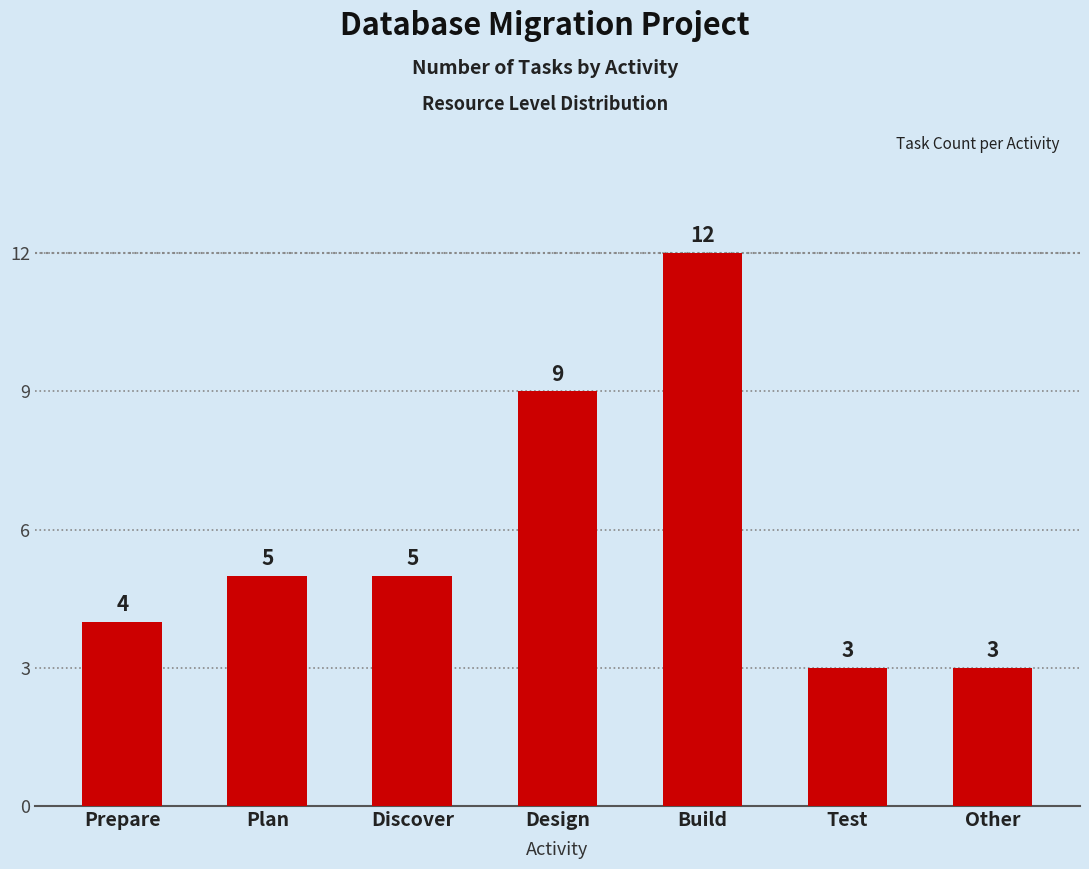

What is the difference between the second highest and second lowest values?

6